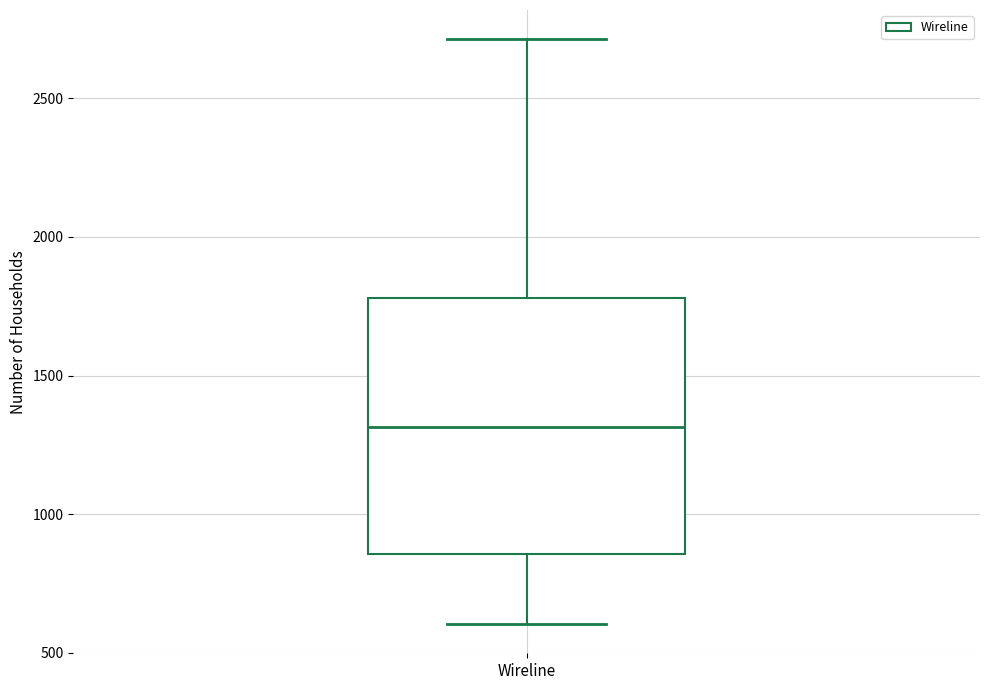

Transcribe this box plot: give where the median line is, the range the box spans, and where the two whiskers end, as read against the y-axis. The values are not printed on the chart, so give them approximately, as read against the axis.

median 1300, box 850 to 1800, whiskers 600 to 2700